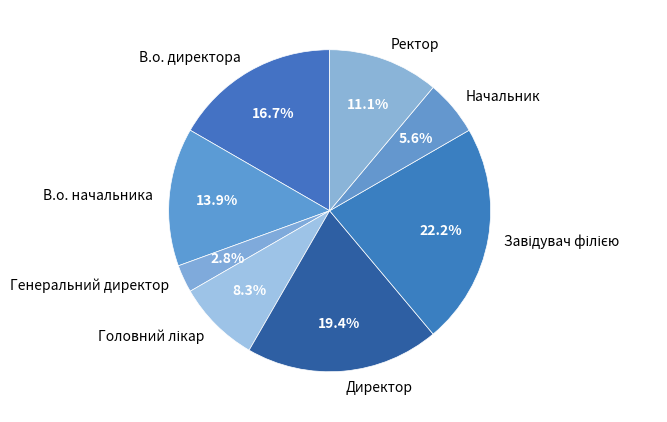

To the nearest percent, what portion does Генеральний директор represent?

3%